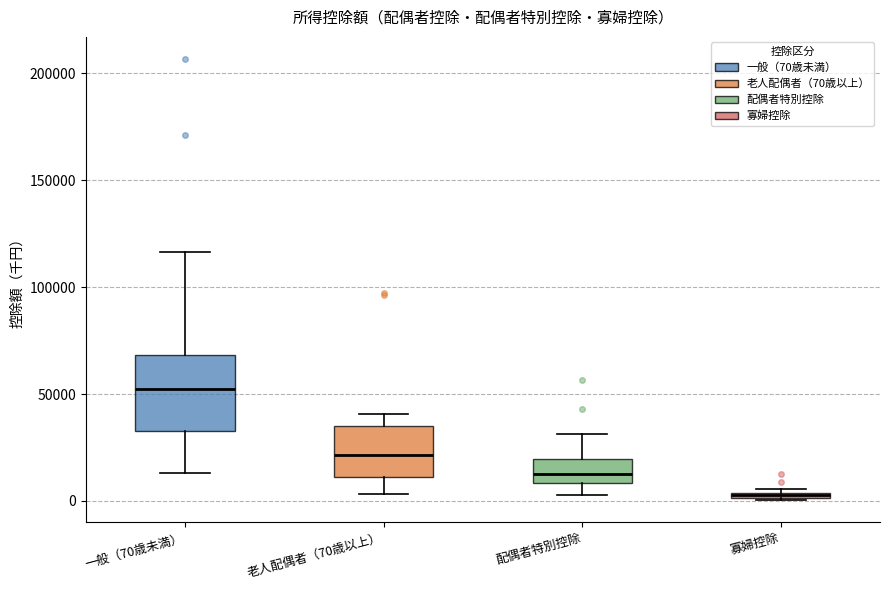

Where does the upper whisker of the box for 一般（70歳未満） end on the y-axis? The values are not printed on the chart, so give them approximately, as read against the axis.

115000